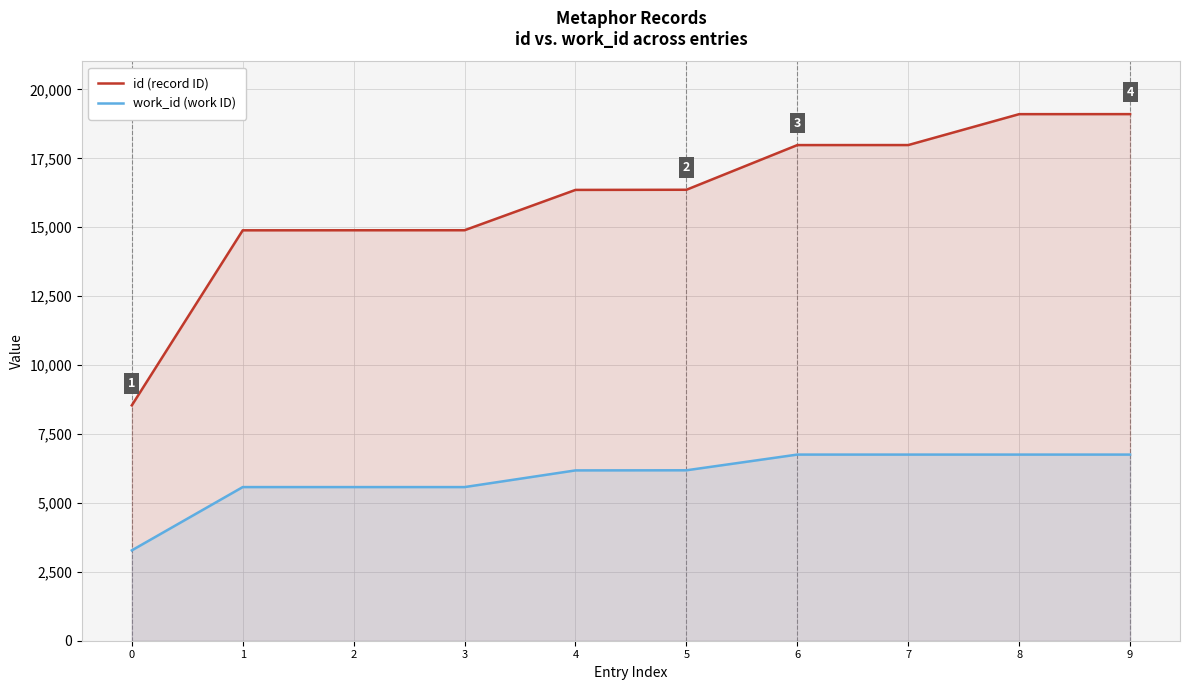

What are all the series names shown in the legend?

id (record ID), work_id (work ID)